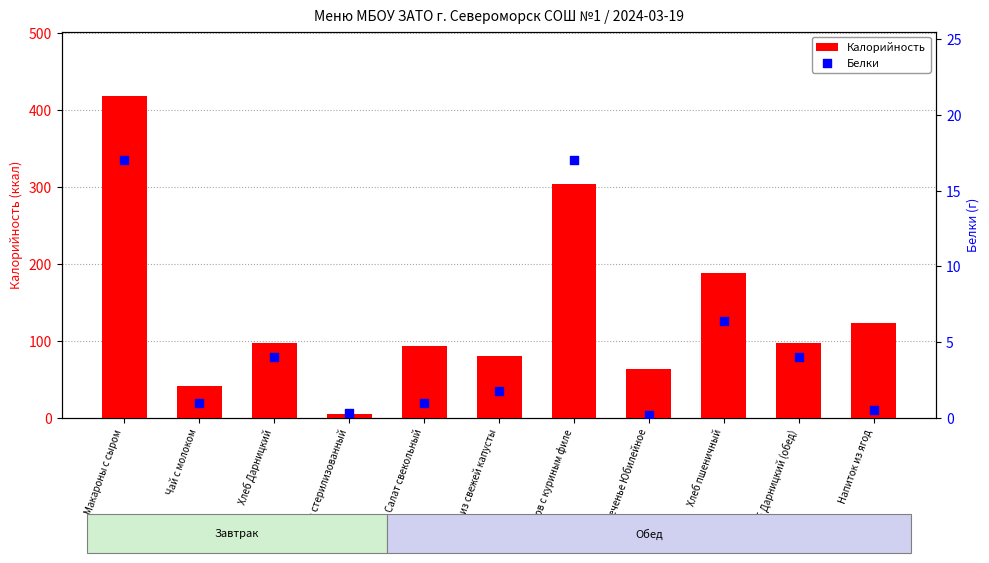

At how many categories does at least one series exceed 48?

9